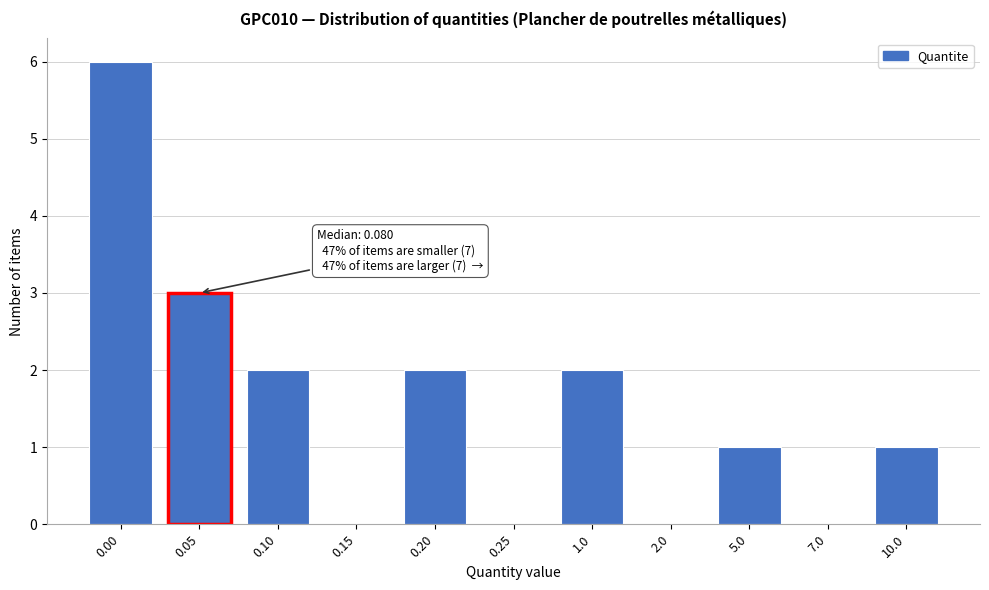

Reading left to right, what are all the values shown in this chart?

0.00=6	0.05=3	0.10=2	0.15=0	0.20=2	0.25=0	1.0=2	2.0=0	5.0=1	7.0=0	10.0=1